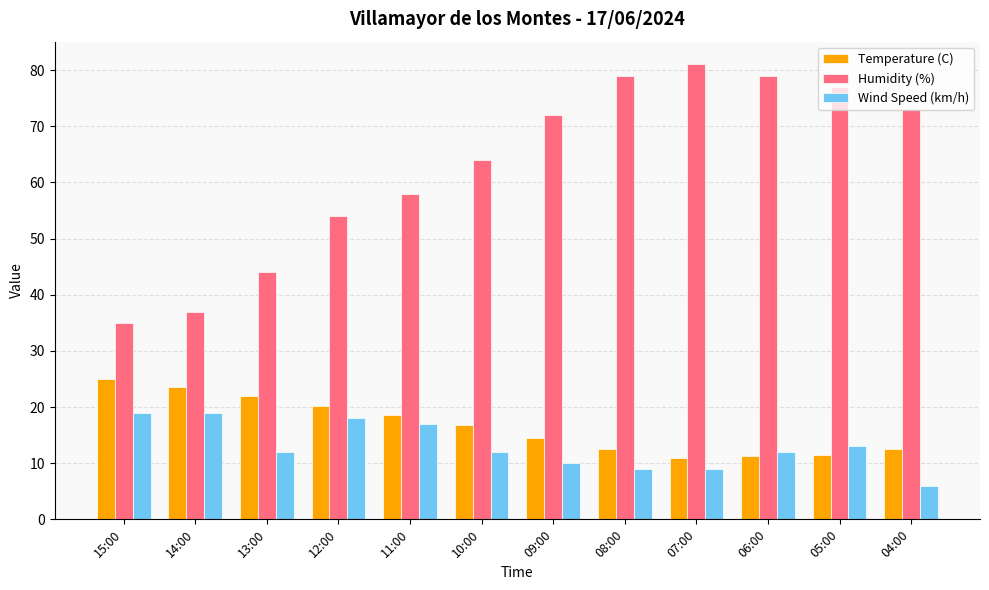

The Temperature (C) series shows 44.1 at 15:00. True or false?

False